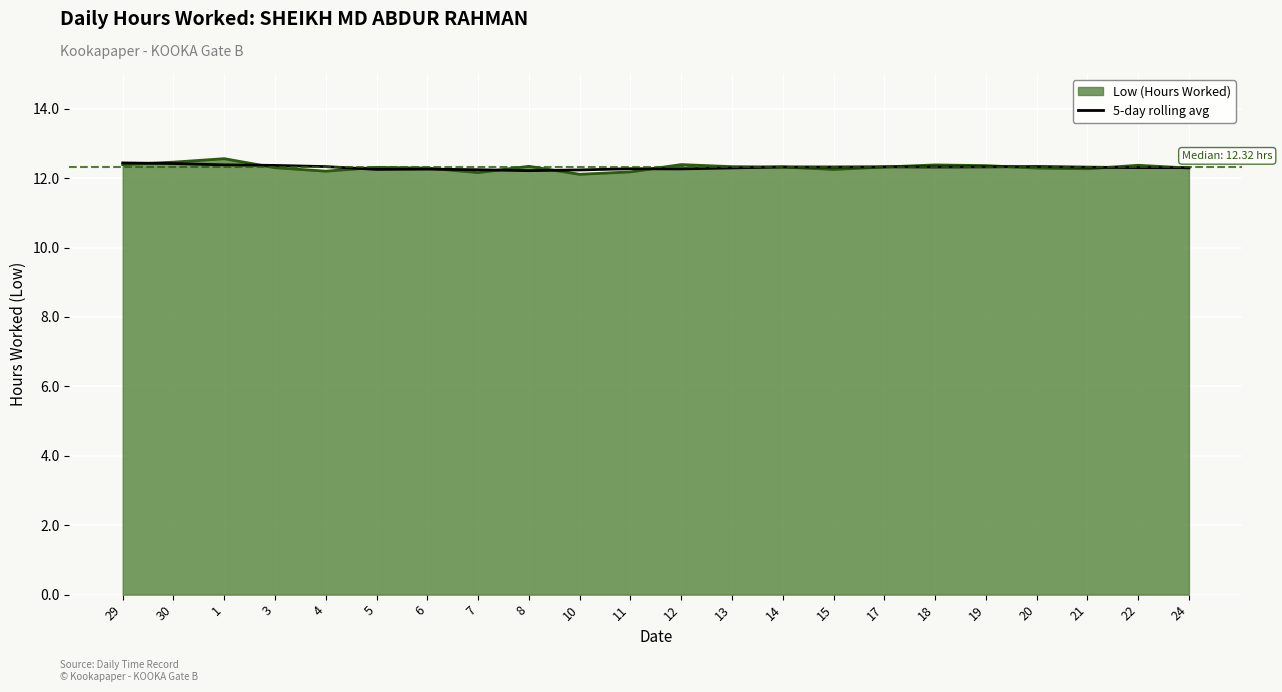

What is the total value across all series at 22?

24.7